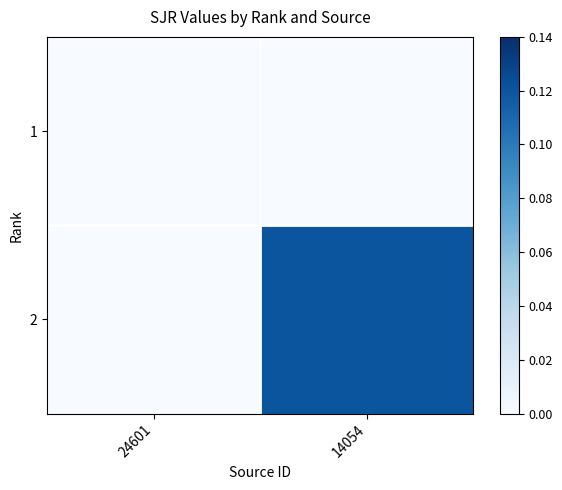

Reading right to left, transcribe all the data shown in this chart.

1: 14054=0.0	24601=0.0
2: 14054=0.1	24601=0.0